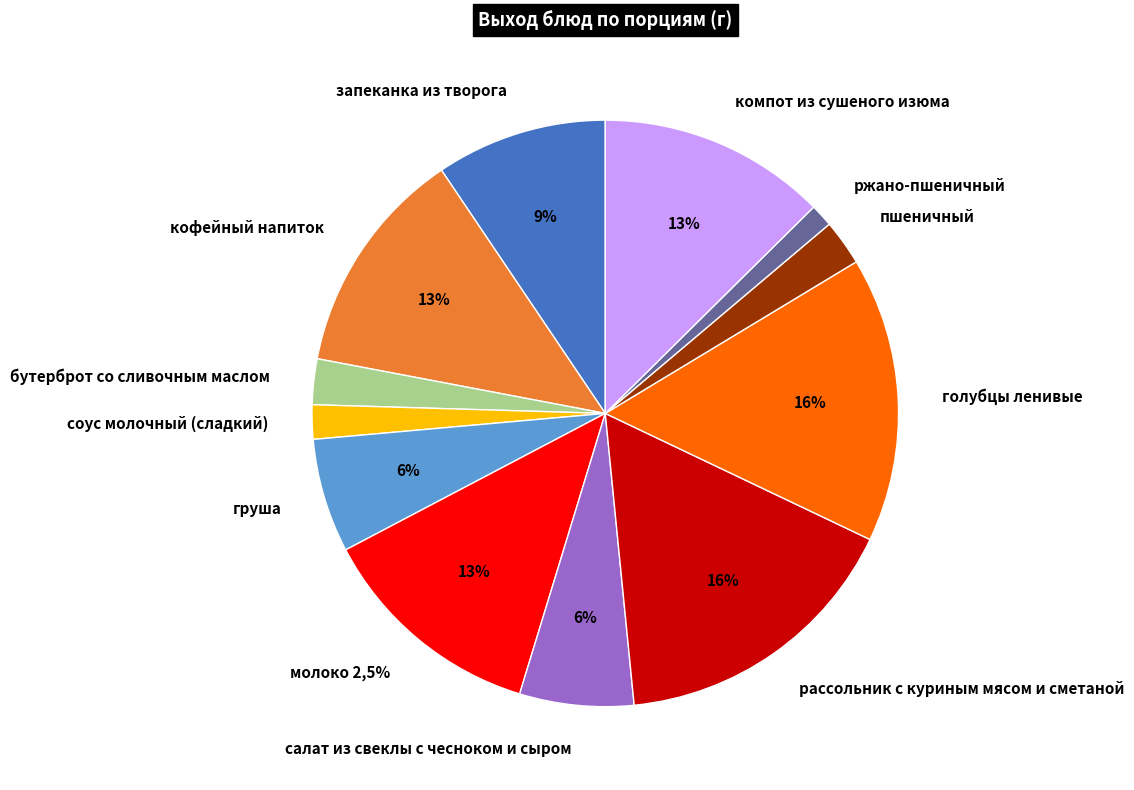

To the nearest percent, what portion does соус молочный (сладкий) represent?

2%